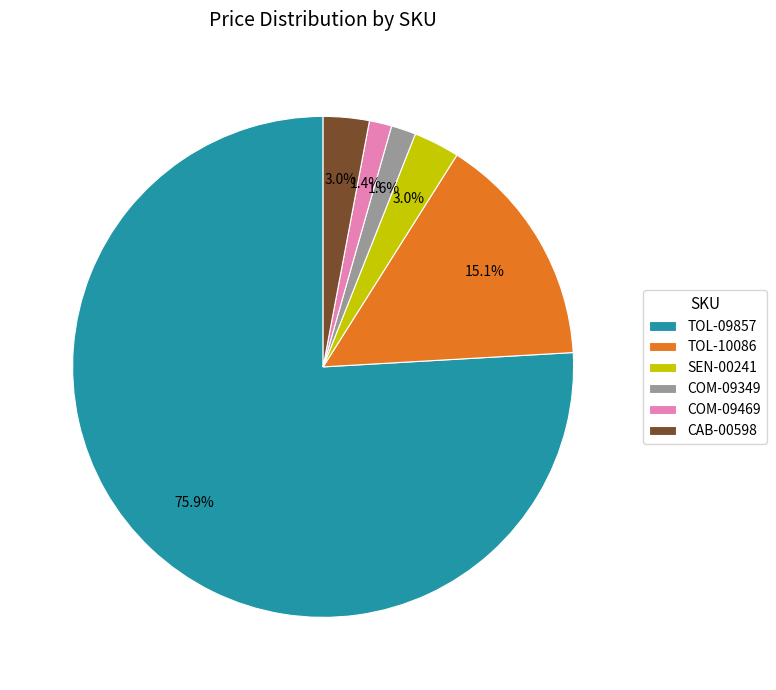

How many segments does this pie chart have?

6